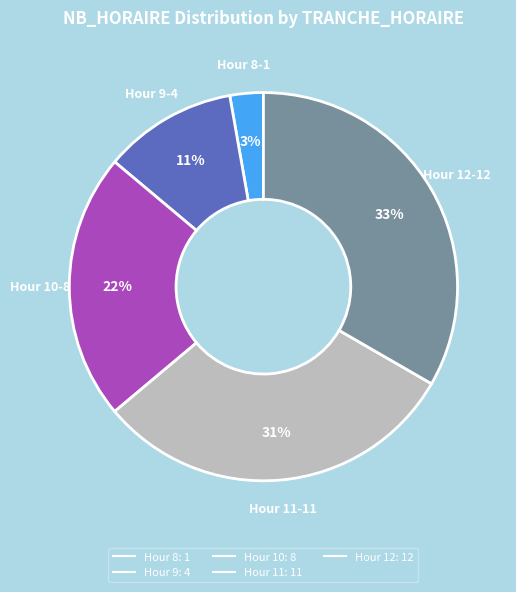

Is there a majority slice in this chart?

No